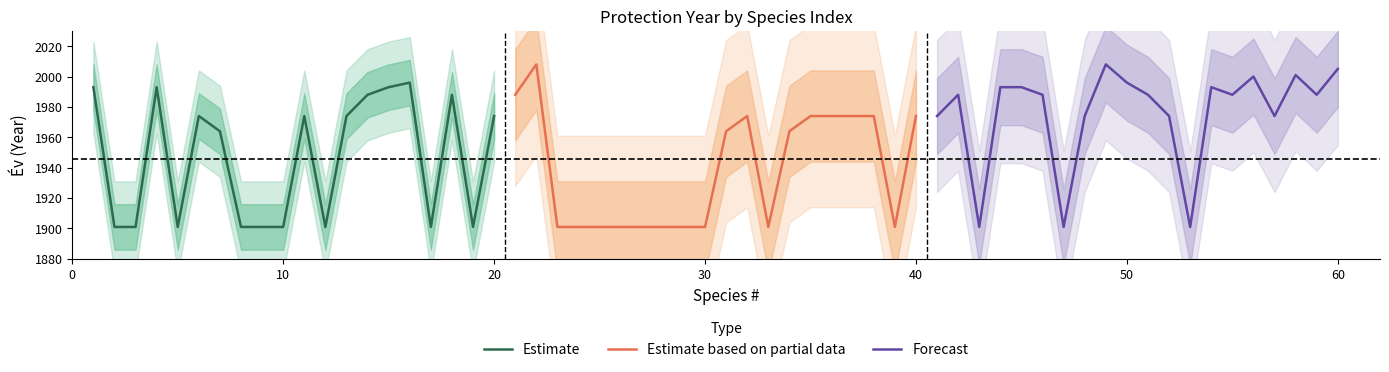

What is the highest value of the Estimate series?

1996